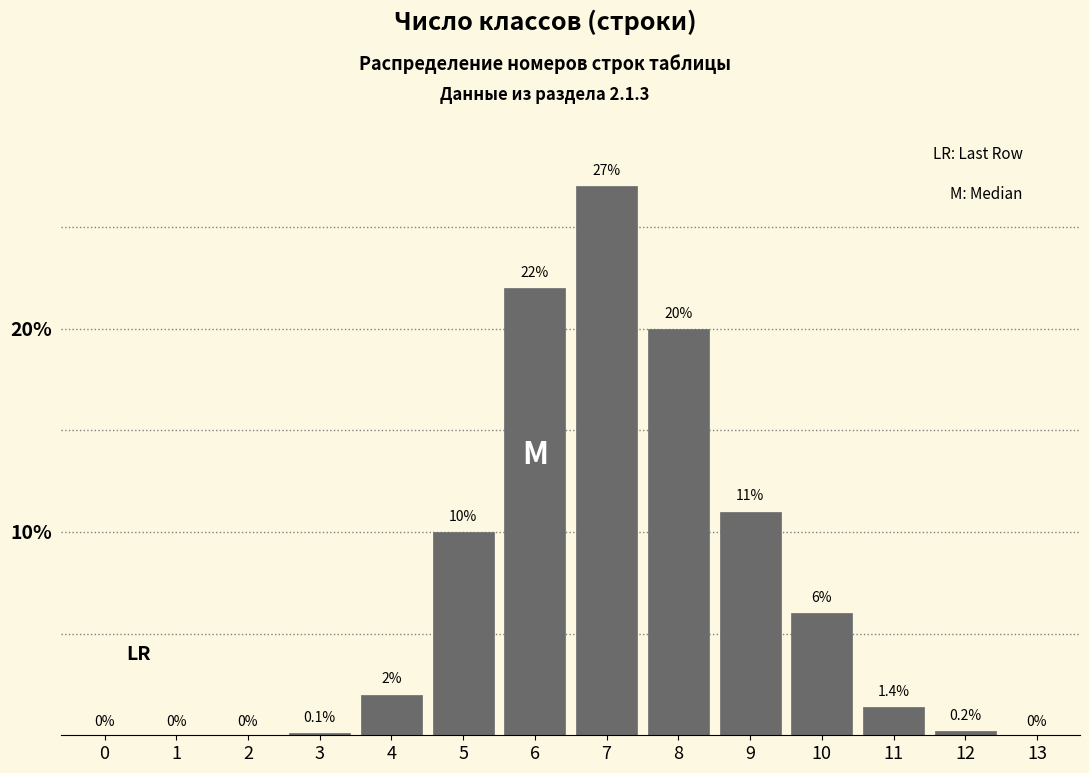

Reading left to right, transcribe all the data shown in this chart.

0=0.0	1=0.0	2=0.0	3=0.1	4=2.0	5=10.0	6=22.0	7=27.0	8=20.0	9=11.0	10=6.0	11=1.4	12=0.2	13=0.0